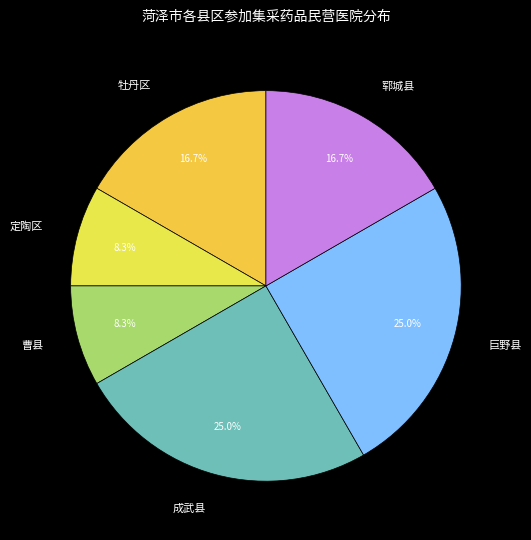

Is 巨野县 the majority of the pie?

No